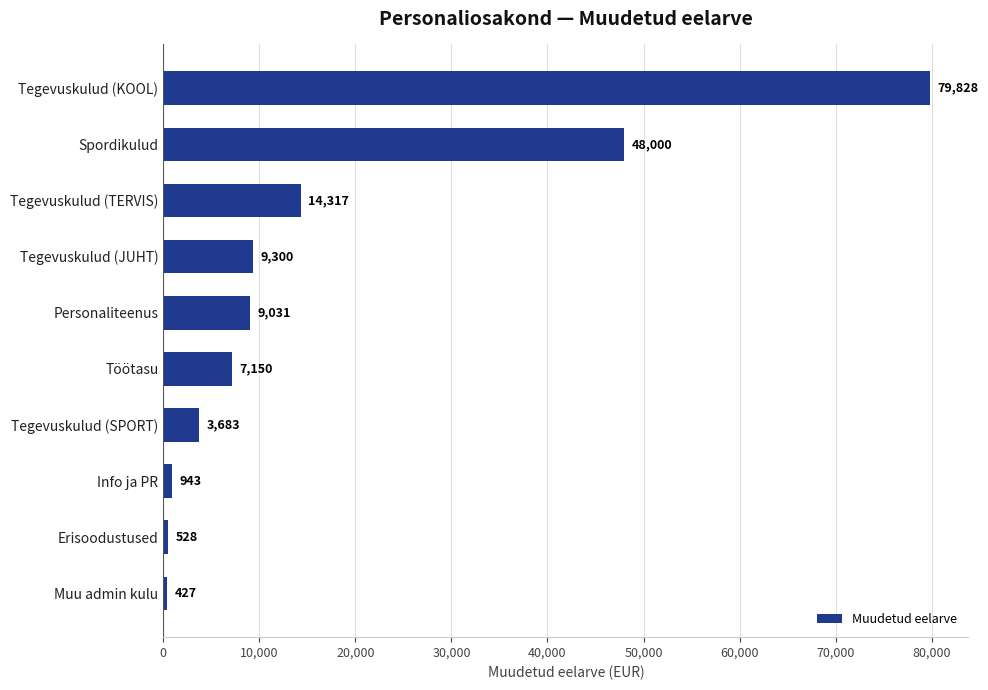

The value at Erisoodustused is 528.0. True or false?

True